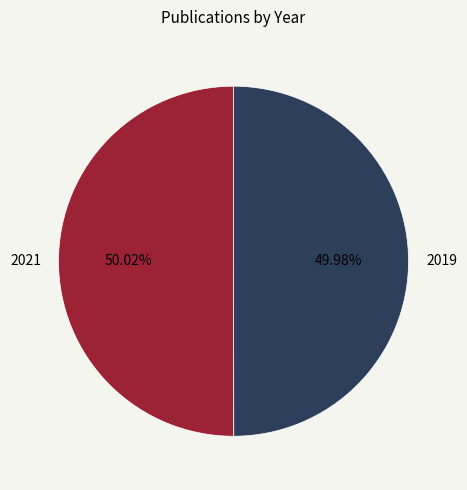

Is there a majority slice in this chart?

Yes